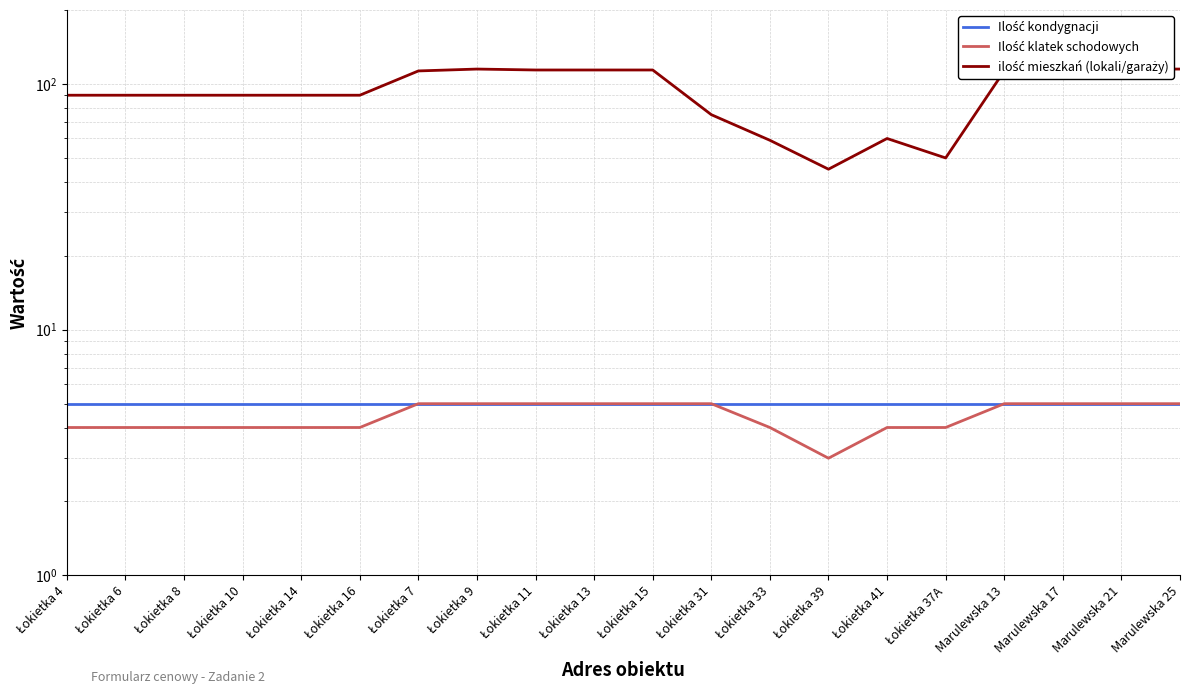

Is it true that Ilość klatek schodowych equals 5 at Łokietka 33?

False